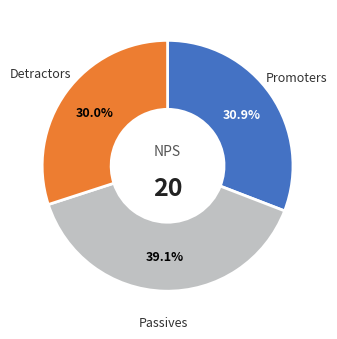

To the nearest percent, what is the average slice percentage?

33%